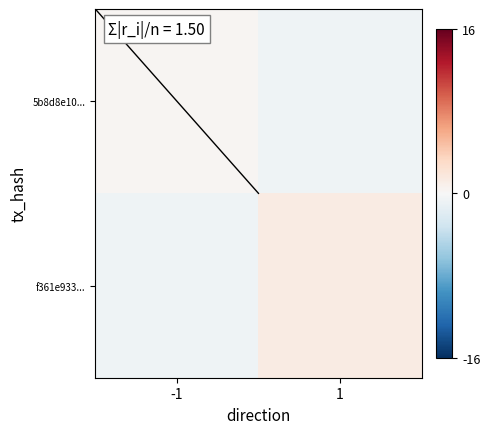

List the labels in order of 5b8d8e10... value, smallest first.

1, -1